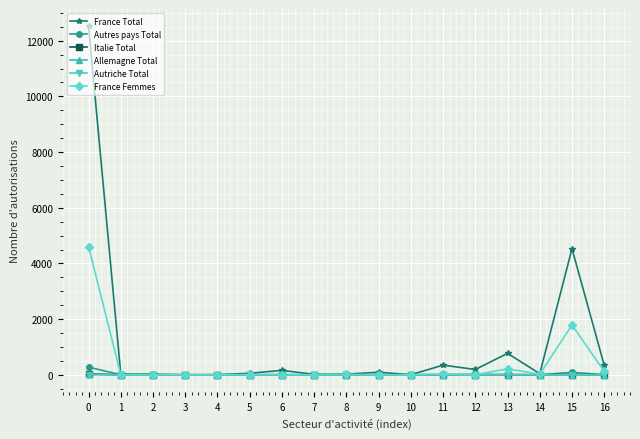

How many categories are shown in the chart?

17